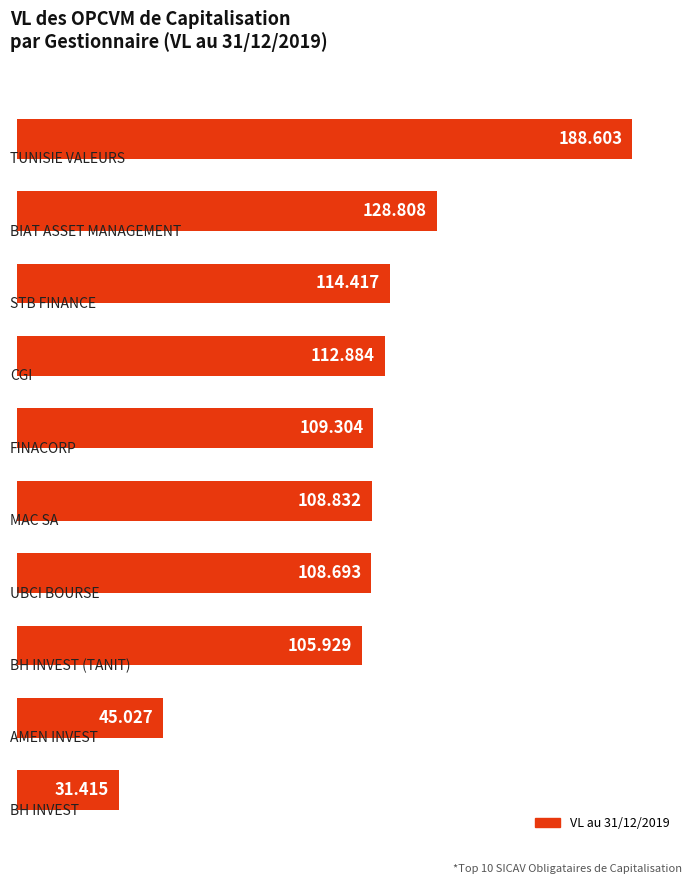

How many bars are there in total?

10